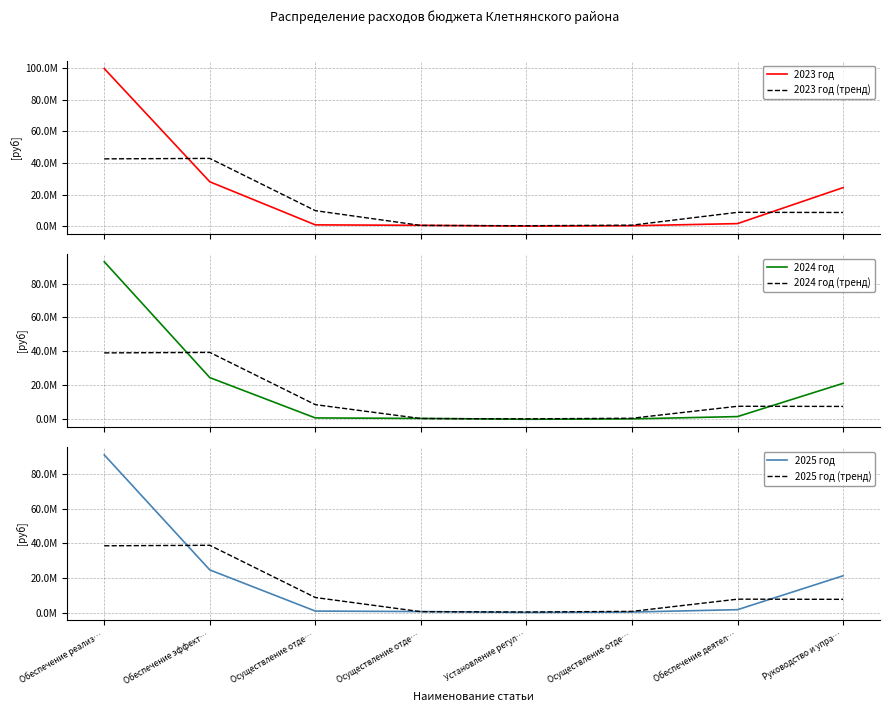

Is it true that 2025 год equals 108324.9 at Осуществление отде…?

False